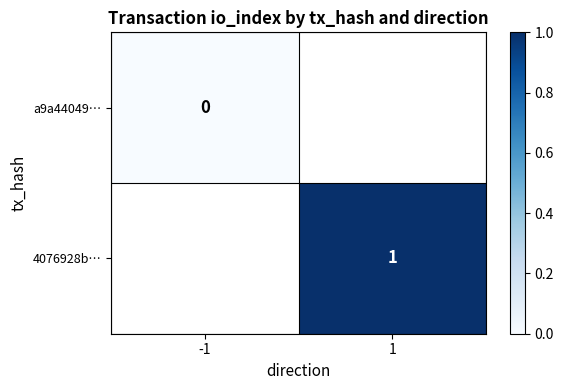

The value of 4076928b… at 1 is 1.0. True or false?

True